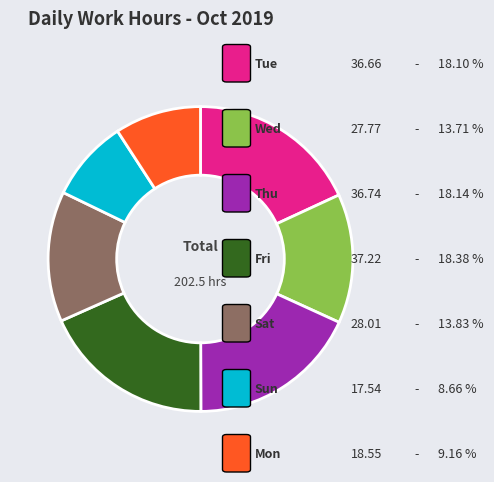

Does any single category account for the majority?

No